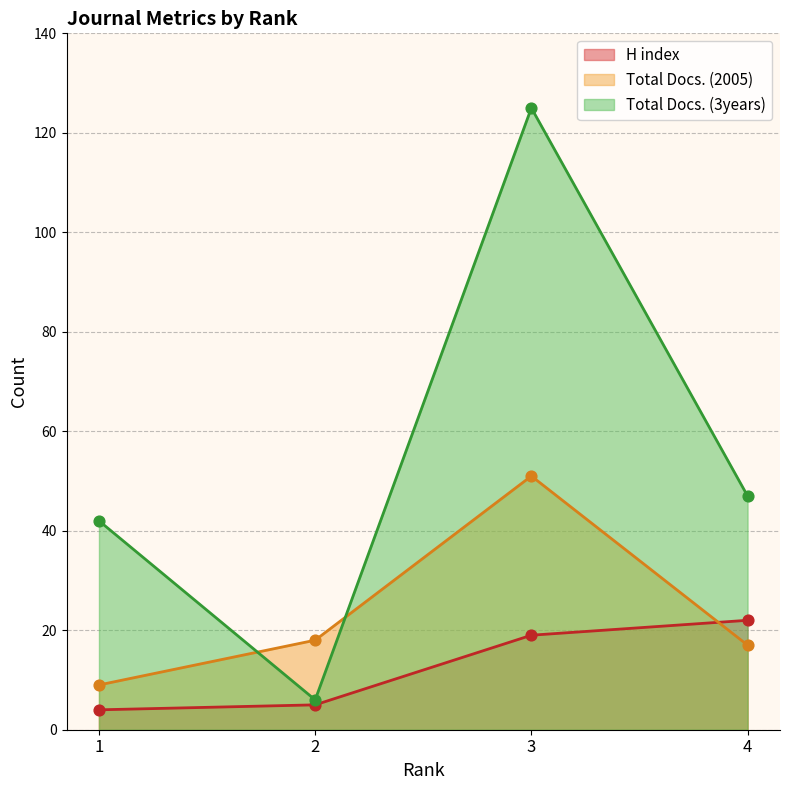

Which series reaches the minimum Y coordinate?

H index